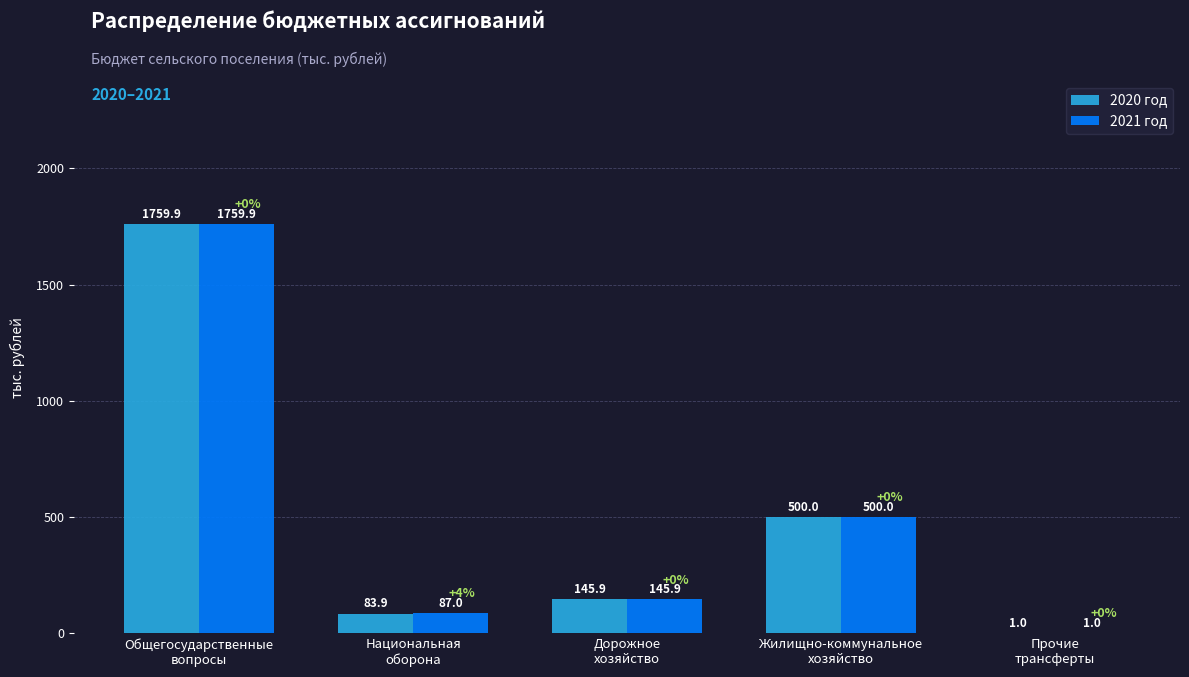

What is the difference between the 2021 год values at Жилищно-коммунальное
хозяйство and Общегосударственные
вопросы?

1259.9